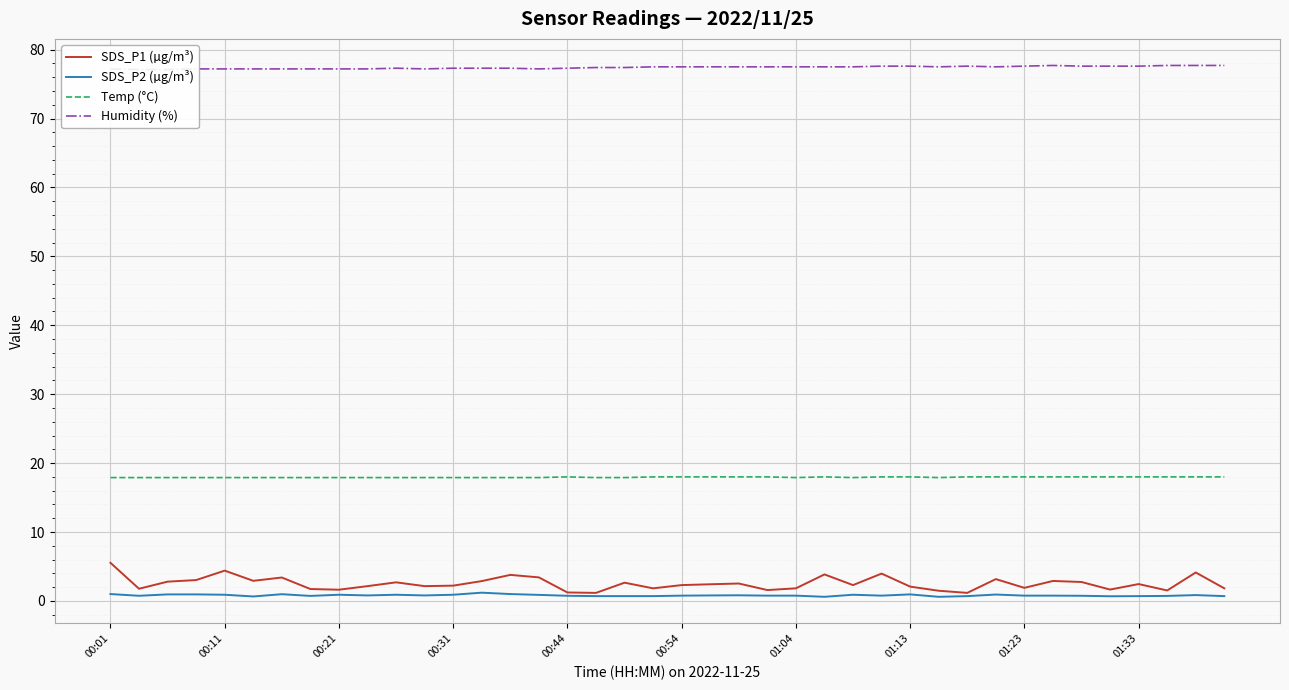

Which series has the widest spread of values?

SDS_P1 (µg/m³)